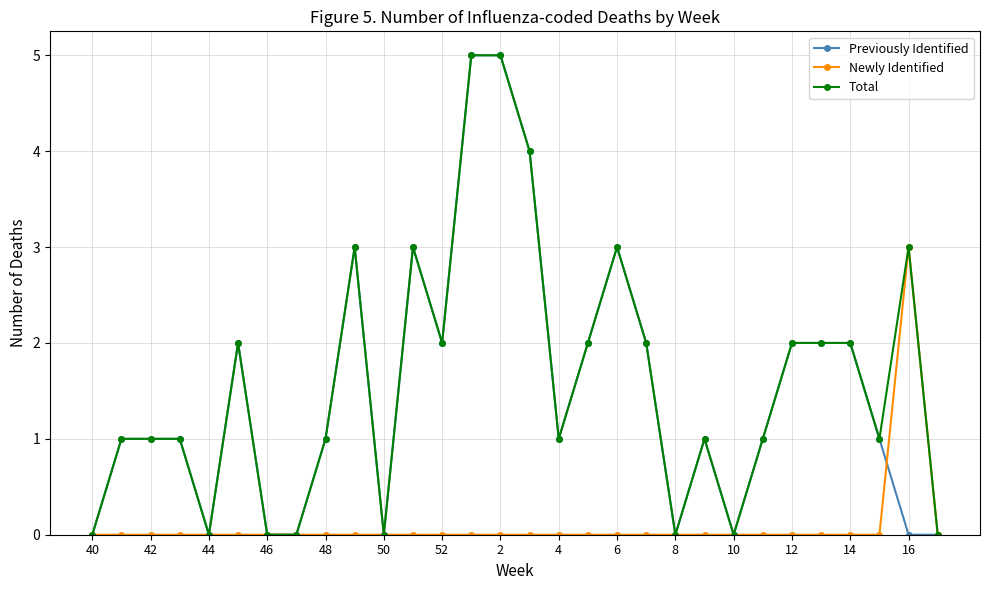

True or false: Newly Identified has more than 0 interior local peaks.

True